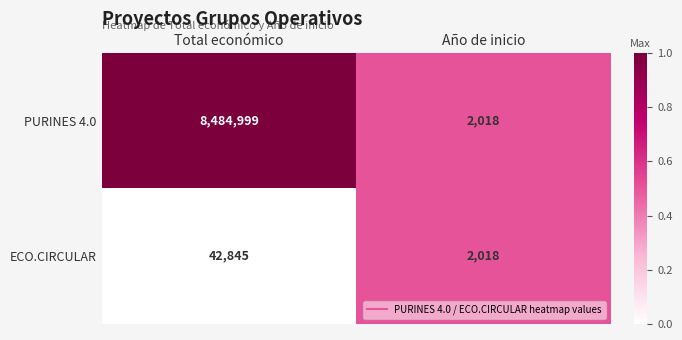

Which series has the largest total across all categories?

PURINES 4.0